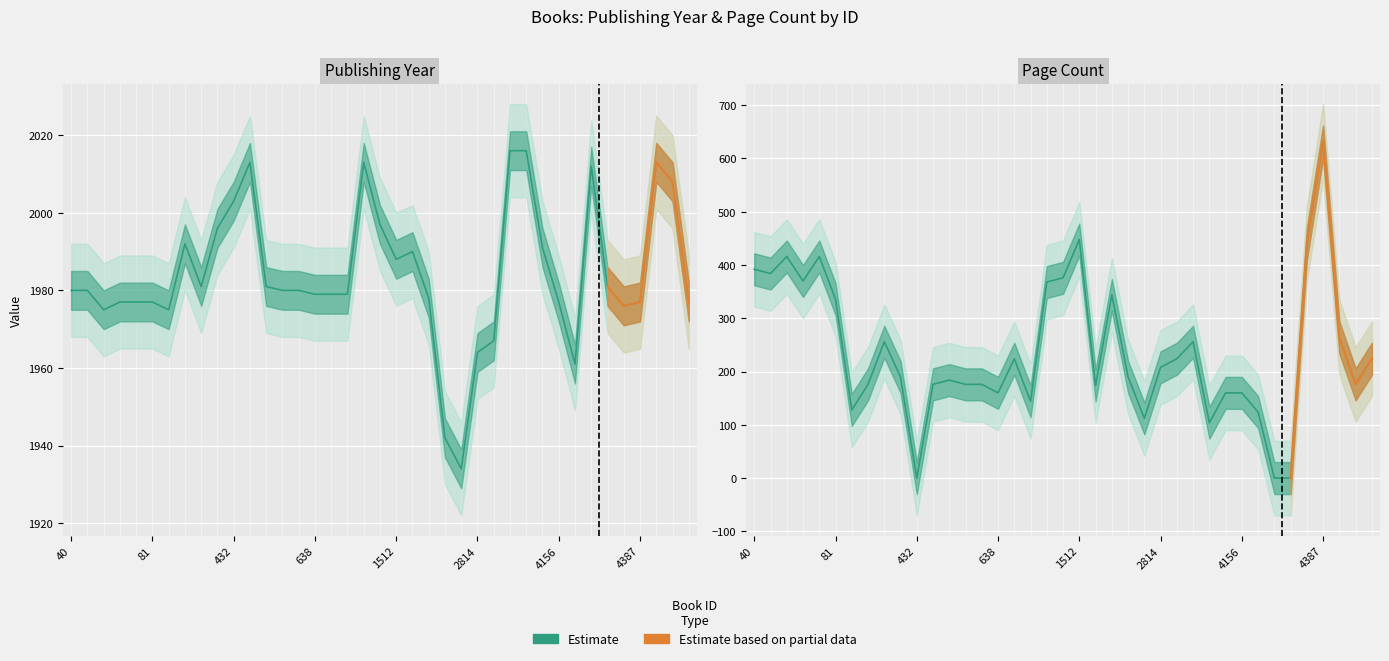

Which category has the lowest value in the publishingYear series?

2813